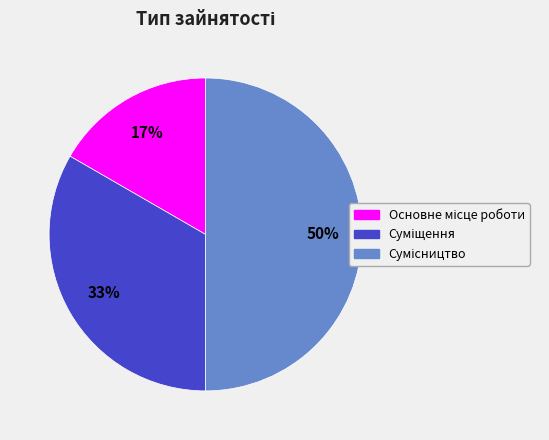

How many segments does this pie chart have?

3